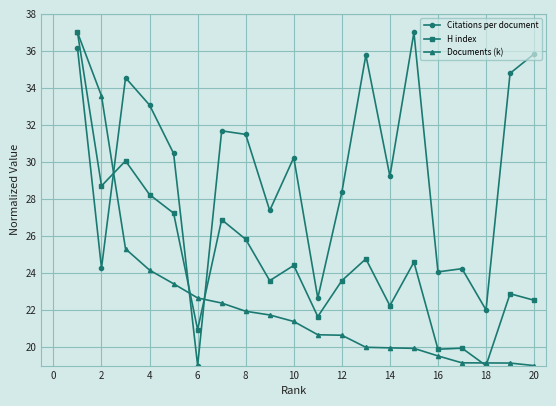

How many categories are shown in the chart?

20